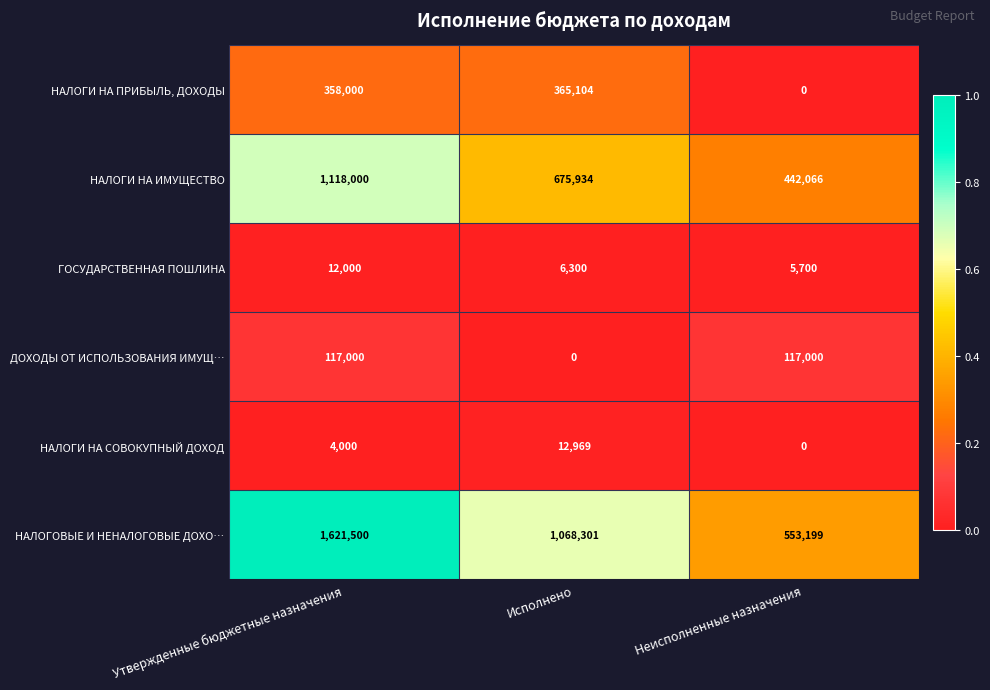

True or false: ГОСУДАРСТВЕННАЯ ПОШЛИНА has a value of 6300 at Исполнено.

True